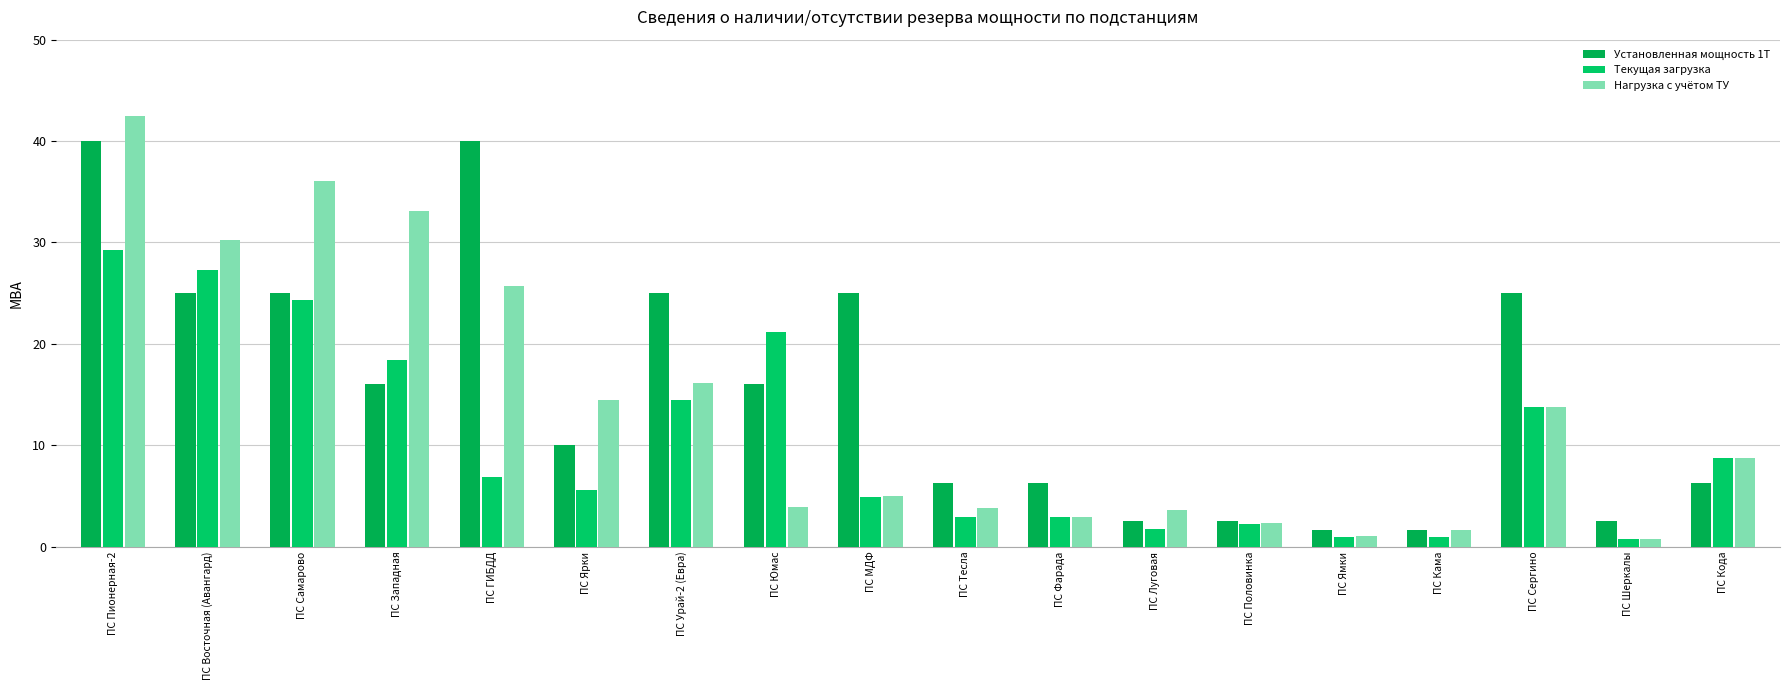

At which category is the sum across all series the highest?

ПС Пионерная-2